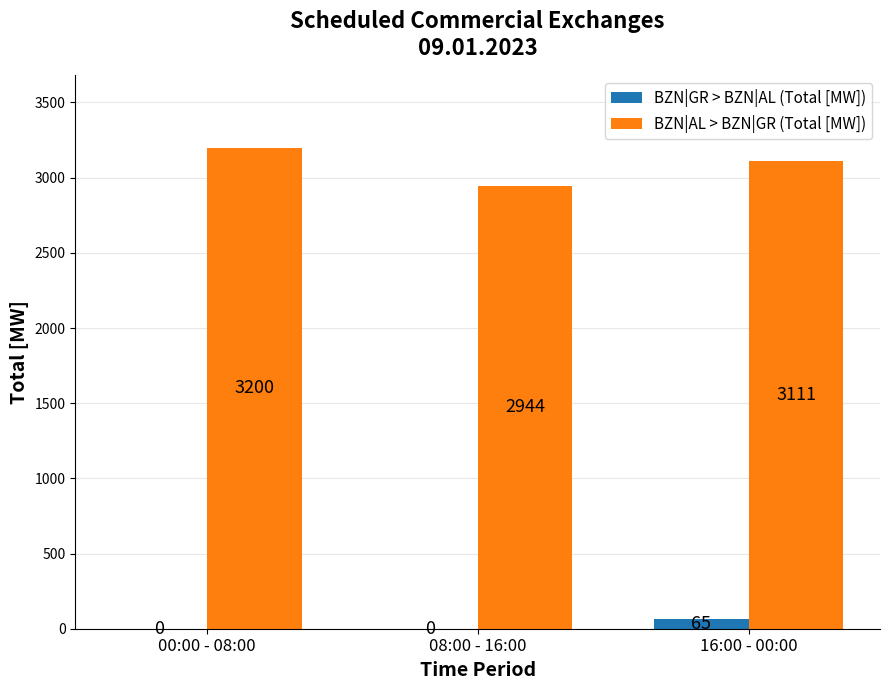

What is the sum of the BZN|GR > BZN|AL (Total [MW]) values at 16:00 - 00:00 and 00:00 - 08:00?

65